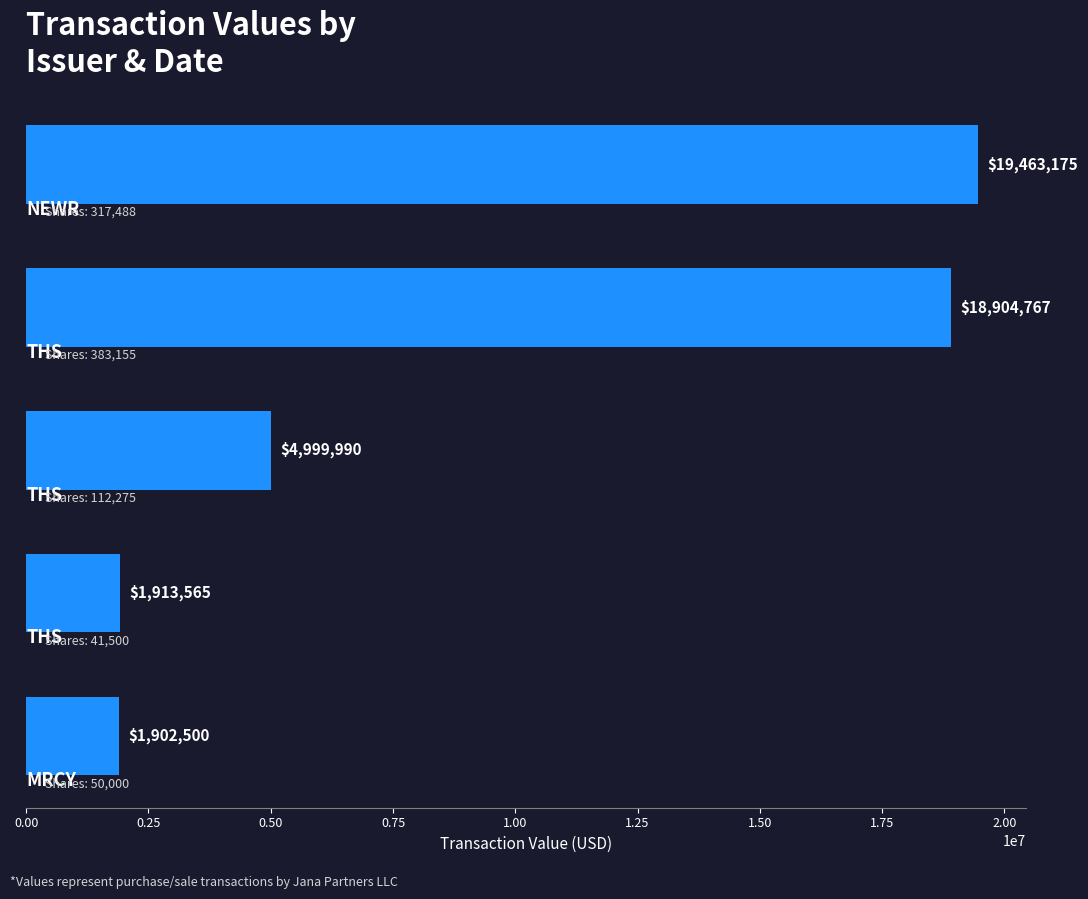

Count the number of categories in the chart.

5